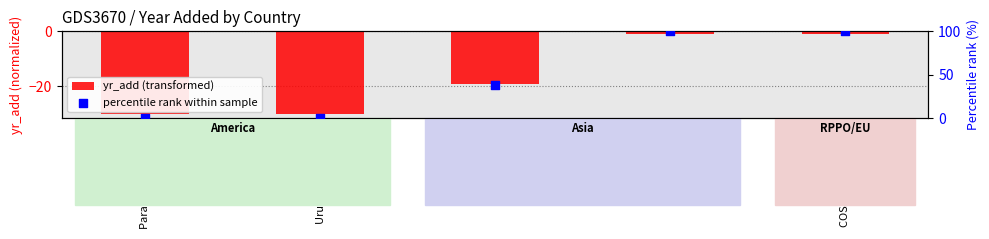

At how many categories does at least one series exceed -25?

5